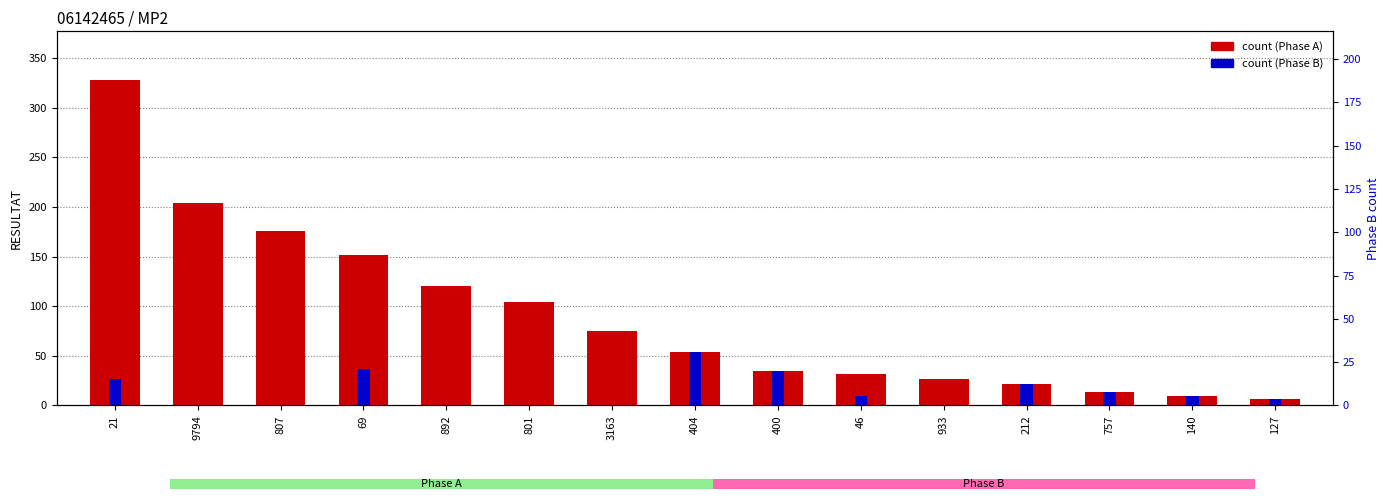

Which series has the largest range (max minus min)?

count (Phase A)